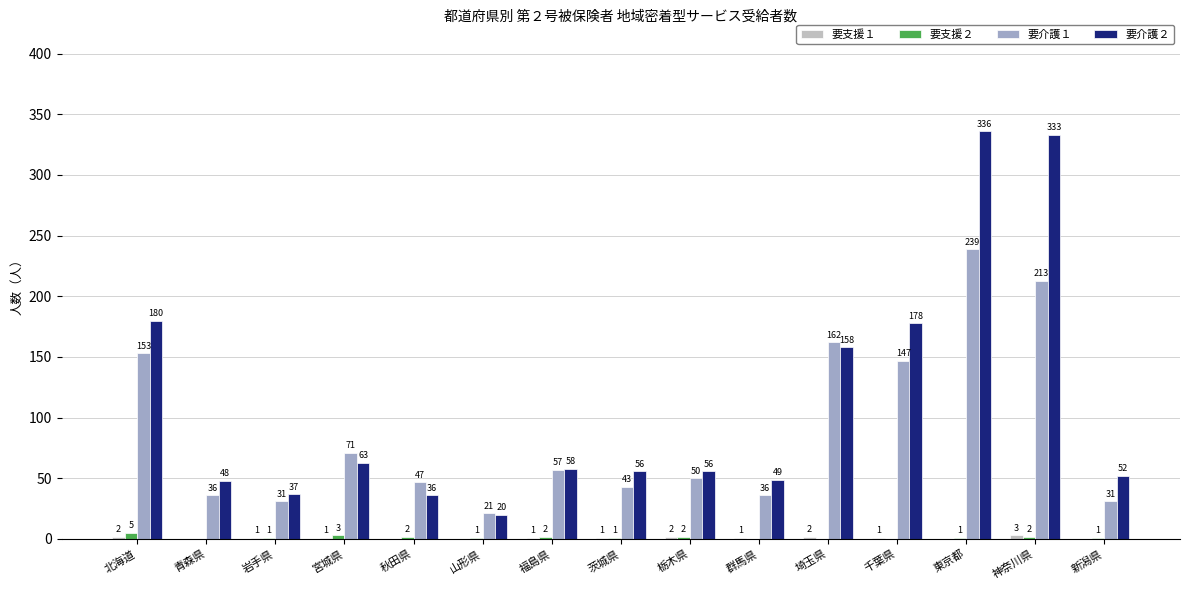

Between 埼玉県 and 千葉県, which series saw the biggest shift?

要介護２